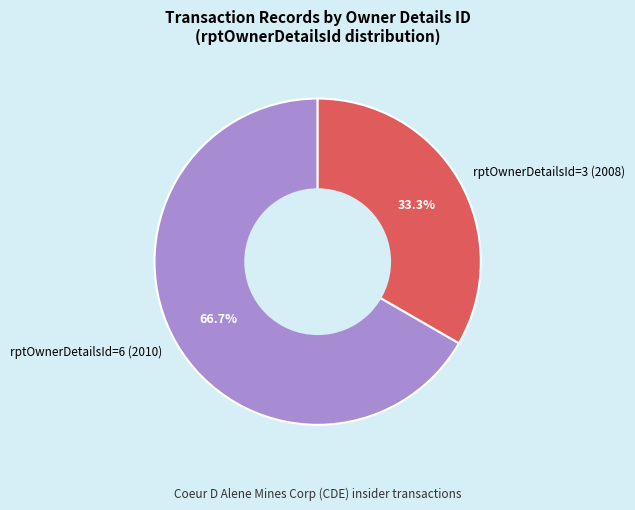

Between rptOwnerDetailsId=6 (2010) and rptOwnerDetailsId=3 (2008), which is larger?

rptOwnerDetailsId=6 (2010)